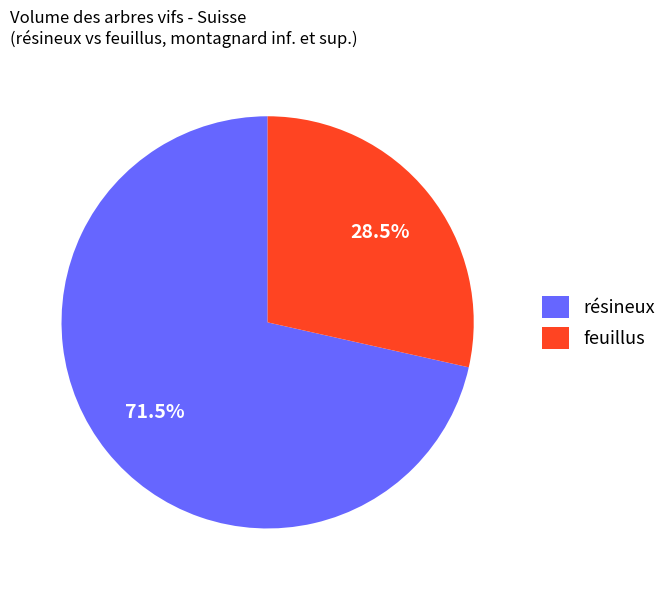

Count the number of slices in the pie.

2